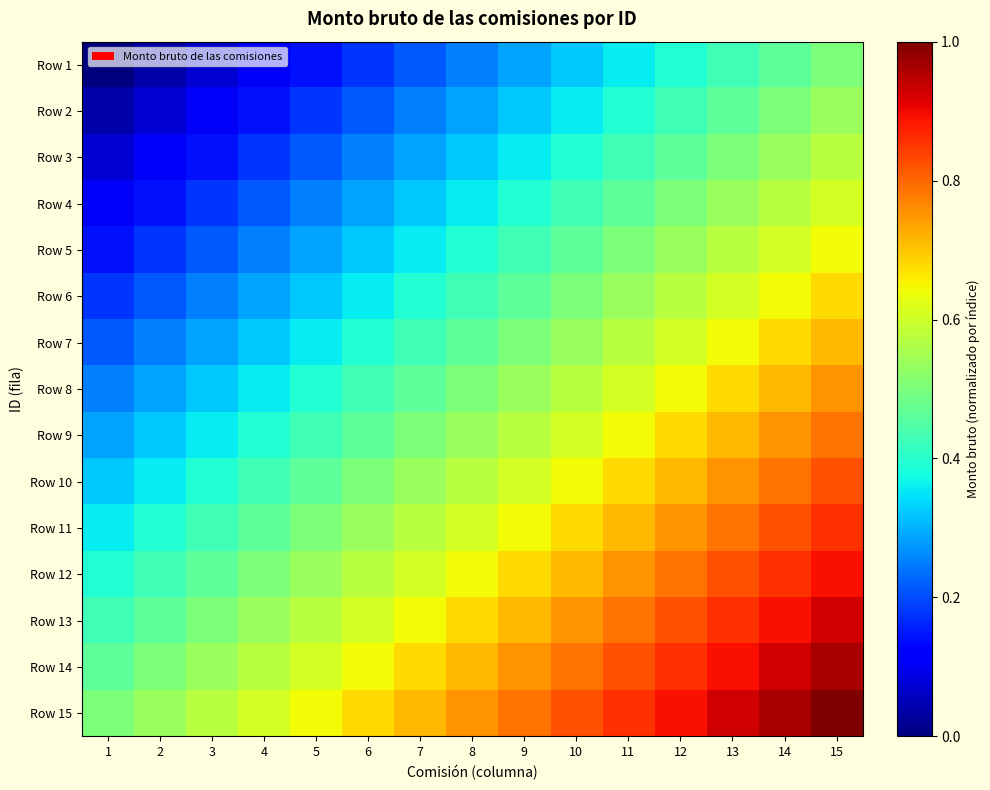

Reading right to left, what are all the values shown in this chart?

Row 1: 15=0.5	14=0.5	13=0.4	12=0.4	11=0.4	10=0.3	9=0.3	8=0.2	7=0.2	6=0.2	5=0.1	4=0.1	3=0.1	2=0.0	1=0.0
Row 2: 15=0.5	14=0.5	13=0.5	12=0.4	11=0.4	10=0.4	9=0.3	8=0.3	7=0.2	6=0.2	5=0.2	4=0.1	3=0.1	2=0.1	1=0.0
Row 3: 15=0.6	14=0.5	13=0.5	12=0.5	11=0.4	10=0.4	9=0.4	8=0.3	7=0.3	6=0.2	5=0.2	4=0.2	3=0.1	2=0.1	1=0.1
Row 4: 15=0.6	14=0.6	13=0.5	12=0.5	11=0.5	10=0.4	9=0.4	8=0.4	7=0.3	6=0.3	5=0.2	4=0.2	3=0.2	2=0.1	1=0.1
Row 5: 15=0.6	14=0.6	13=0.6	12=0.5	11=0.5	10=0.5	9=0.4	8=0.4	7=0.4	6=0.3	5=0.3	4=0.2	3=0.2	2=0.2	1=0.1
Row 6: 15=0.7	14=0.6	13=0.6	12=0.6	11=0.5	10=0.5	9=0.5	8=0.4	7=0.4	6=0.4	5=0.3	4=0.3	3=0.2	2=0.2	1=0.2
Row 7: 15=0.7	14=0.7	13=0.6	12=0.6	11=0.6	10=0.5	9=0.5	8=0.5	7=0.4	6=0.4	5=0.4	4=0.3	3=0.3	2=0.2	1=0.2
Row 8: 15=0.8	14=0.7	13=0.7	12=0.6	11=0.6	10=0.6	9=0.5	8=0.5	7=0.5	6=0.4	5=0.4	4=0.4	3=0.3	2=0.3	1=0.2
Row 9: 15=0.8	14=0.8	13=0.7	12=0.7	11=0.6	10=0.6	9=0.6	8=0.5	7=0.5	6=0.5	5=0.4	4=0.4	3=0.4	2=0.3	1=0.3
Row 10: 15=0.8	14=0.8	13=0.8	12=0.7	11=0.7	10=0.6	9=0.6	8=0.6	7=0.5	6=0.5	5=0.5	4=0.4	3=0.4	2=0.4	1=0.3
Row 11: 15=0.9	14=0.8	13=0.8	12=0.8	11=0.7	10=0.7	9=0.6	8=0.6	7=0.6	6=0.5	5=0.5	4=0.5	3=0.4	2=0.4	1=0.4
Row 12: 15=0.9	14=0.9	13=0.8	12=0.8	11=0.8	10=0.7	9=0.7	8=0.6	7=0.6	6=0.6	5=0.5	4=0.5	3=0.5	2=0.4	1=0.4
Row 13: 15=0.9	14=0.9	13=0.9	12=0.8	11=0.8	10=0.8	9=0.7	8=0.7	7=0.6	6=0.6	5=0.6	4=0.5	3=0.5	2=0.5	1=0.4
Row 14: 15=1.0	14=0.9	13=0.9	12=0.9	11=0.8	10=0.8	9=0.8	8=0.7	7=0.7	6=0.6	5=0.6	4=0.6	3=0.5	2=0.5	1=0.5
Row 15: 15=1.0	14=1.0	13=0.9	12=0.9	11=0.9	10=0.8	9=0.8	8=0.8	7=0.7	6=0.7	5=0.6	4=0.6	3=0.6	2=0.5	1=0.5